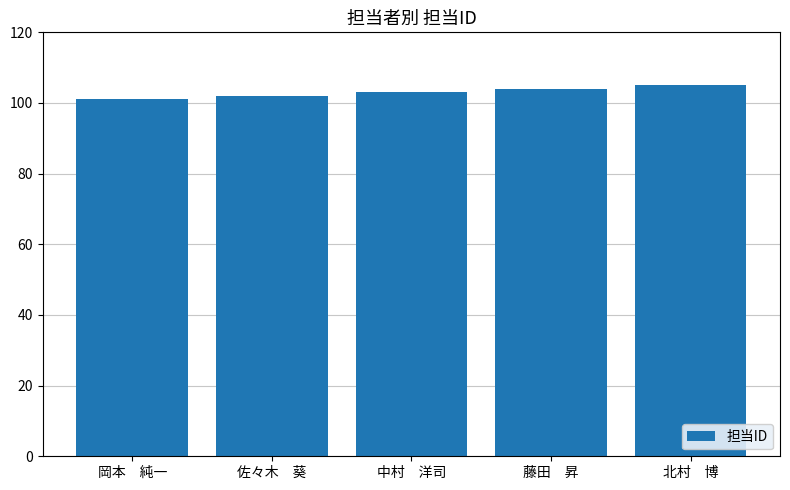

At which label is the value closest to 103?

中村　洋司